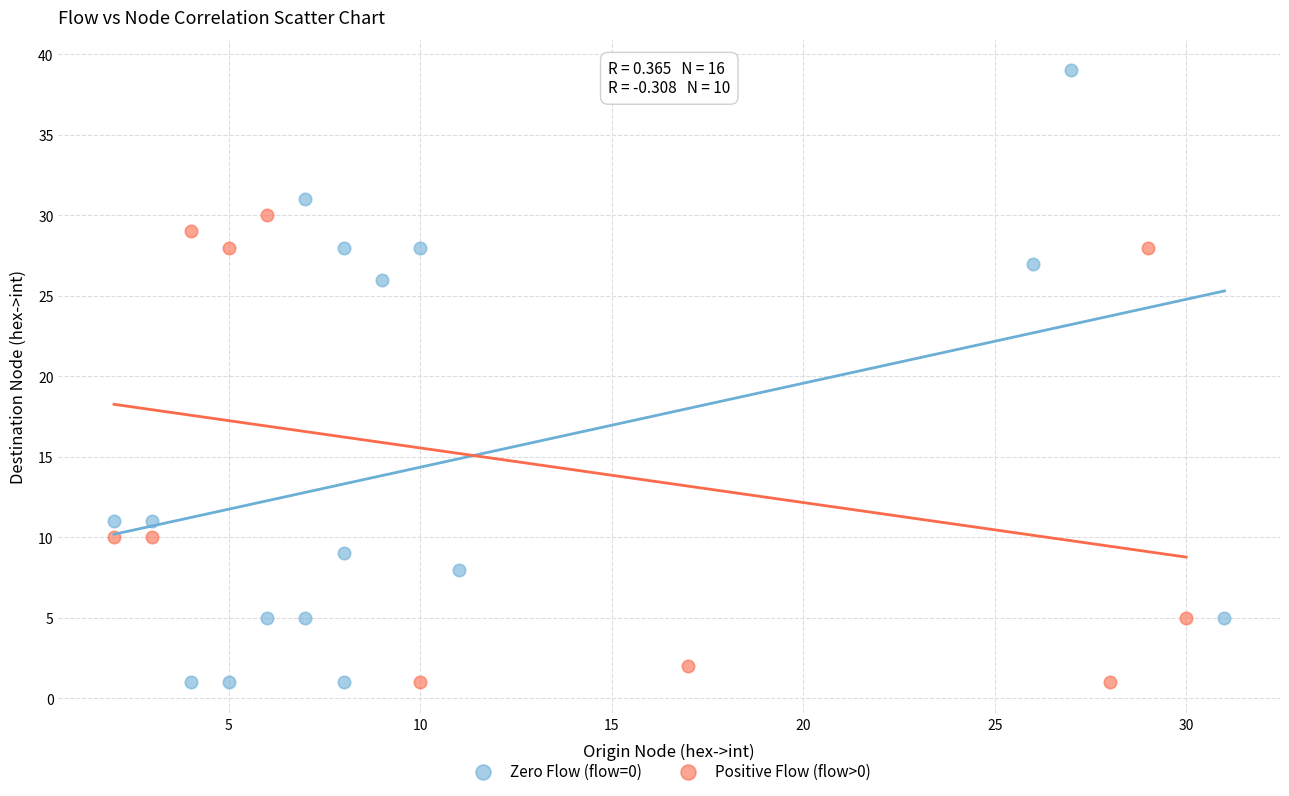

Which series reaches the maximum Y coordinate?

Zero Flow (flow=0)